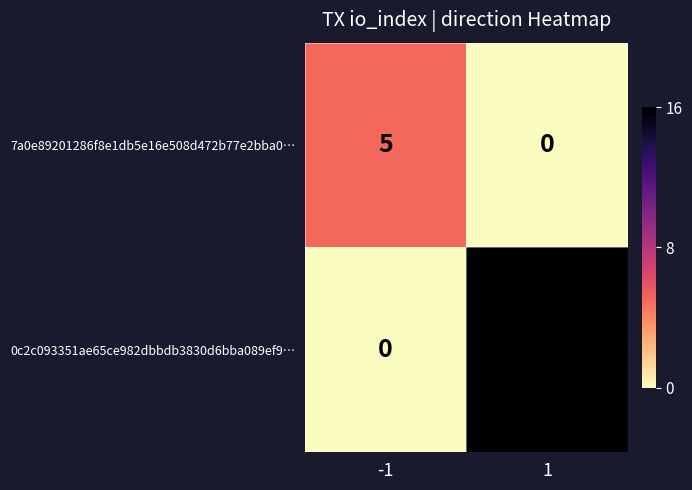

Rank the series at -1 from lowest to highest value.

0c2c093351ae65ce982dbbdb3830d6bba089ef9…, 7a0e89201286f8e1db5e16e508d472b77e2bba0…